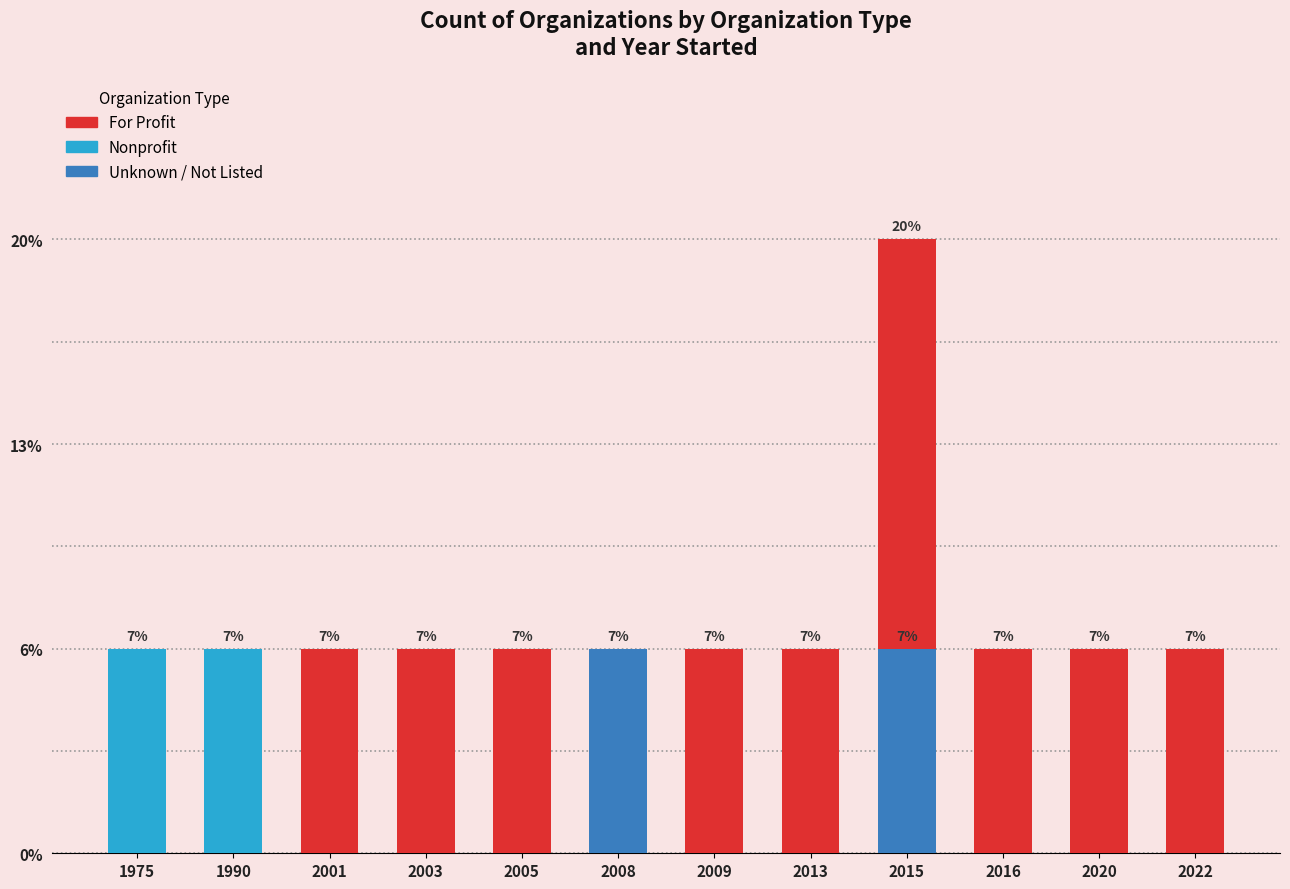

At 2013, list the series in order from largest to smallest.

For Profit, Nonprofit, Unknown